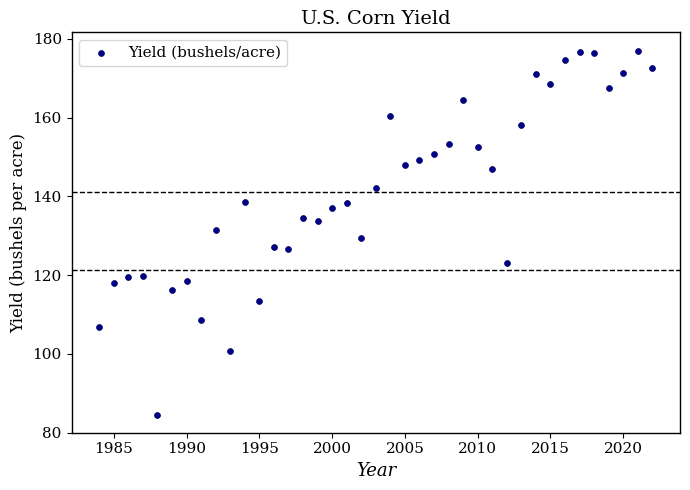

What is the range of Y values (max minus min)?

92.4